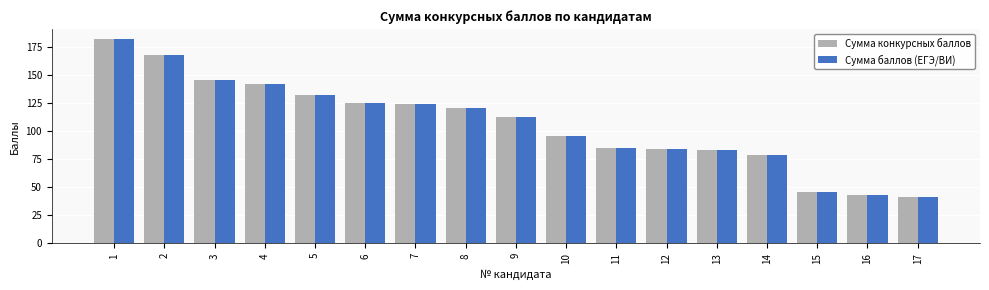

Reading left to right, list all the values displayed in this chart.

Сумма конкурсных баллов: 1=182	2=168	3=146	4=142	5=132	6=125	7=124	8=121	9=113	10=96	11=85	12=84	13=83	14=79	15=46	16=43	17=41
Сумма баллов (ЕГЭ/ВИ): 1=182	2=168	3=146	4=142	5=132	6=125	7=124	8=121	9=113	10=96	11=85	12=84	13=83	14=79	15=46	16=43	17=41